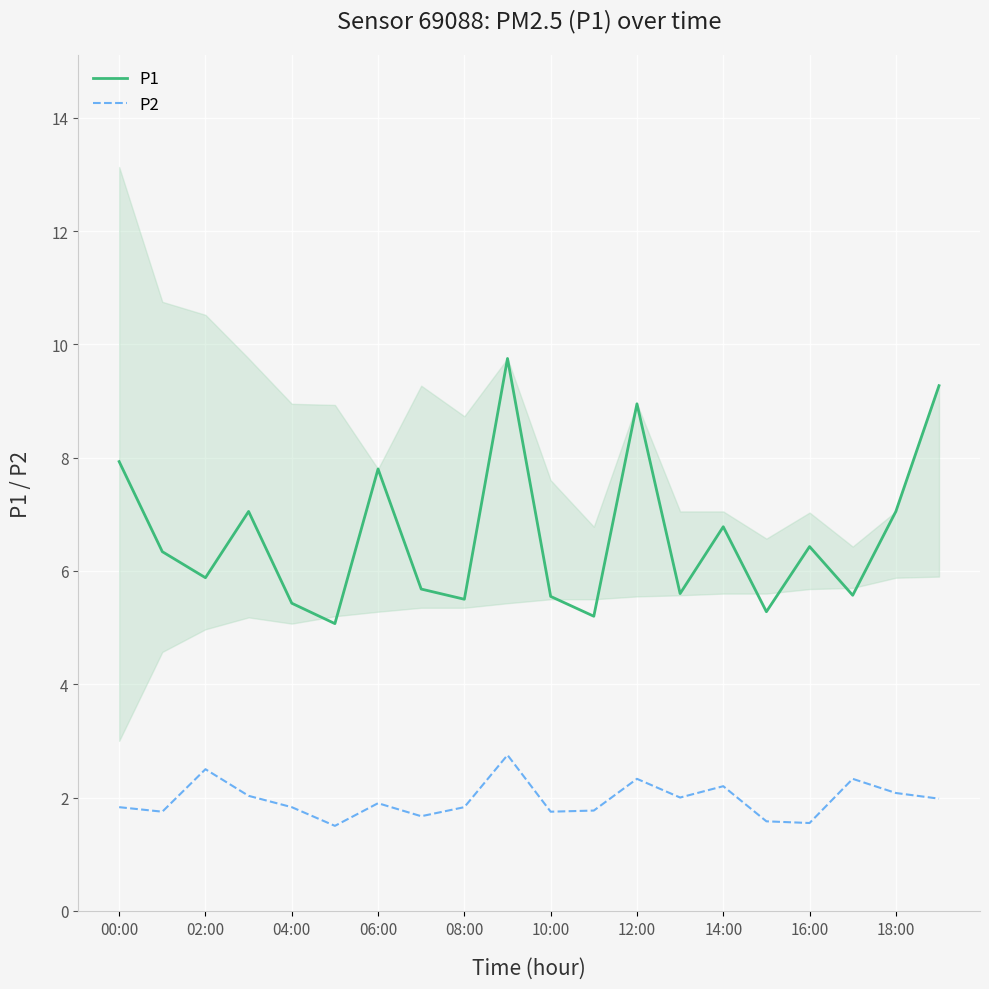

True or false: P2 has a value of 1.8 at 04:00.

True